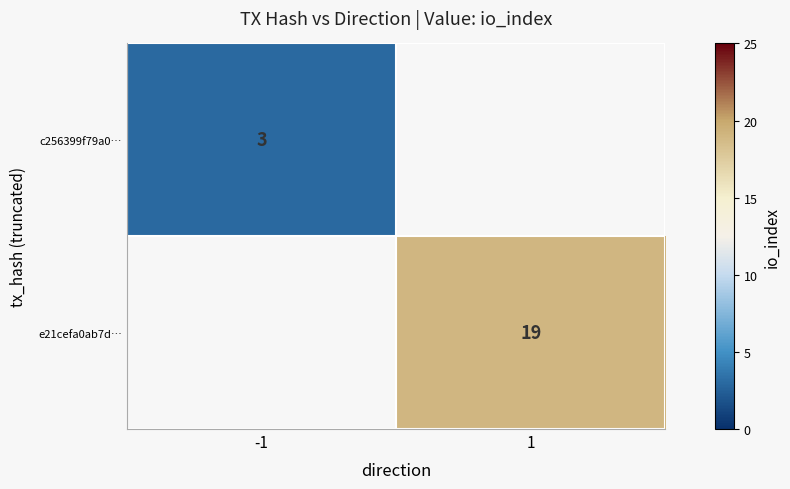

Is it true that e21cefa0ab7d… equals 13 at 1?

False